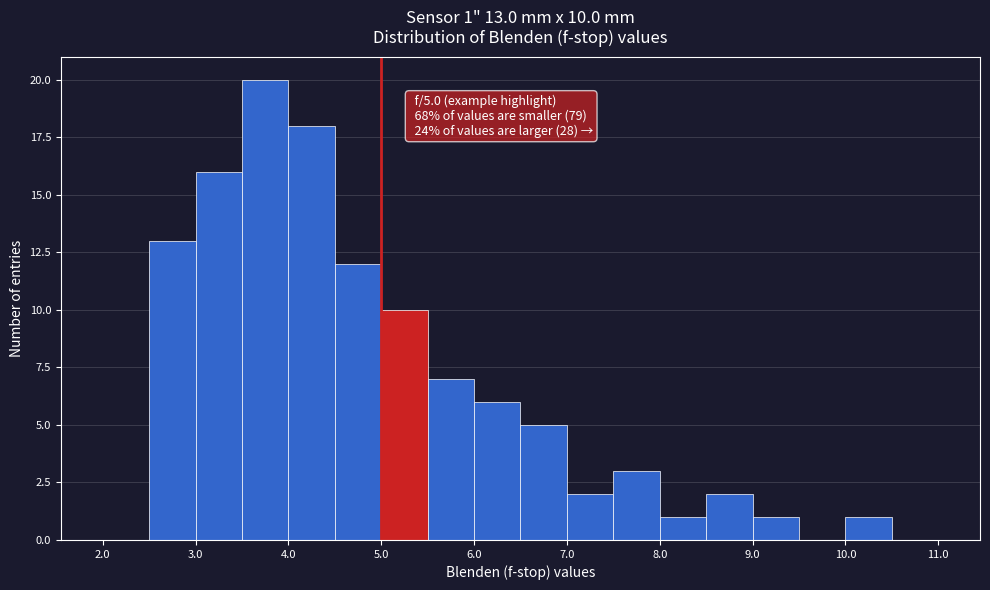

Which range on the x-axis has the tallest bar?

3.5 to 4.0